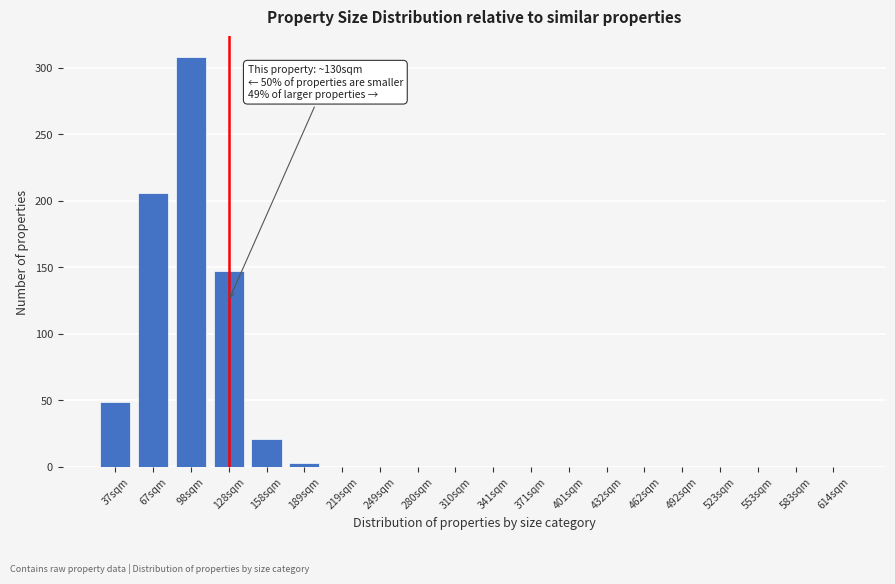

Reading right to left, transcribe all the data shown in this chart.

614sqm=0	583sqm=0	553sqm=0	523sqm=0	492sqm=0	462sqm=0	432sqm=0	401sqm=0	371sqm=0	341sqm=0	310sqm=0	280sqm=0	249sqm=0	219sqm=0	189sqm=3	158sqm=21	128sqm=147	98sqm=308	67sqm=206	37sqm=49